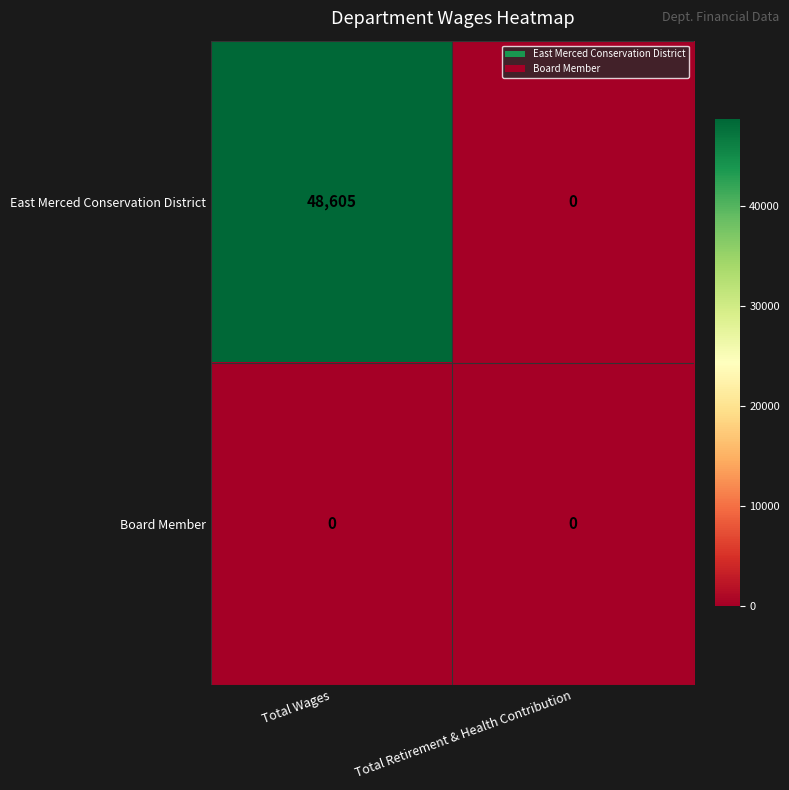

Which series changed the most between Total Wages and Total Retirement & Health Contribution?

East Merced Conservation District